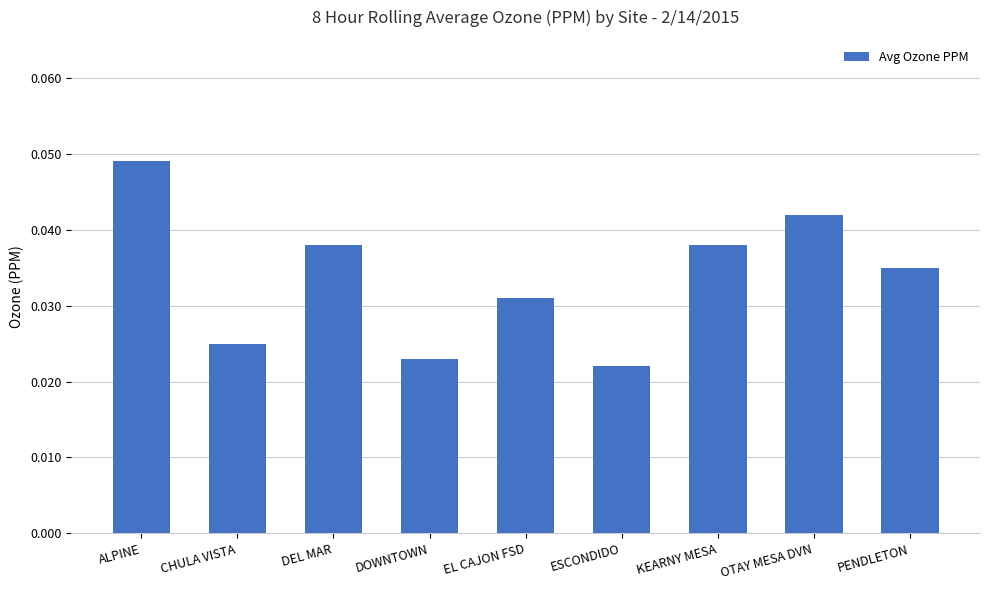

True or false: the data shows 0.1 at EL CAJON FSD.

False